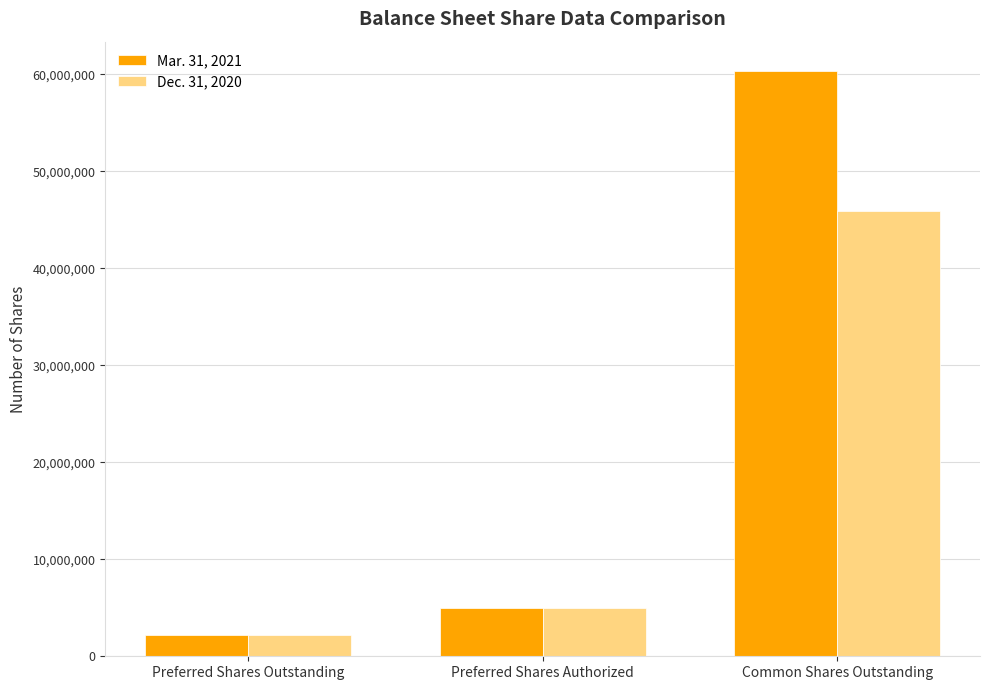

How many bars are there in each group?

2